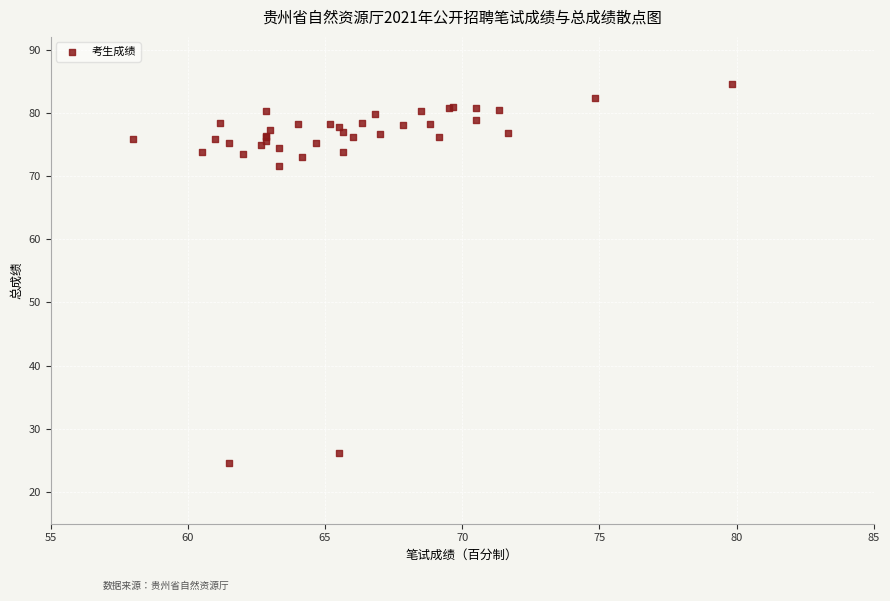

What Y value in the scatter plot is closest to 54?

71.7